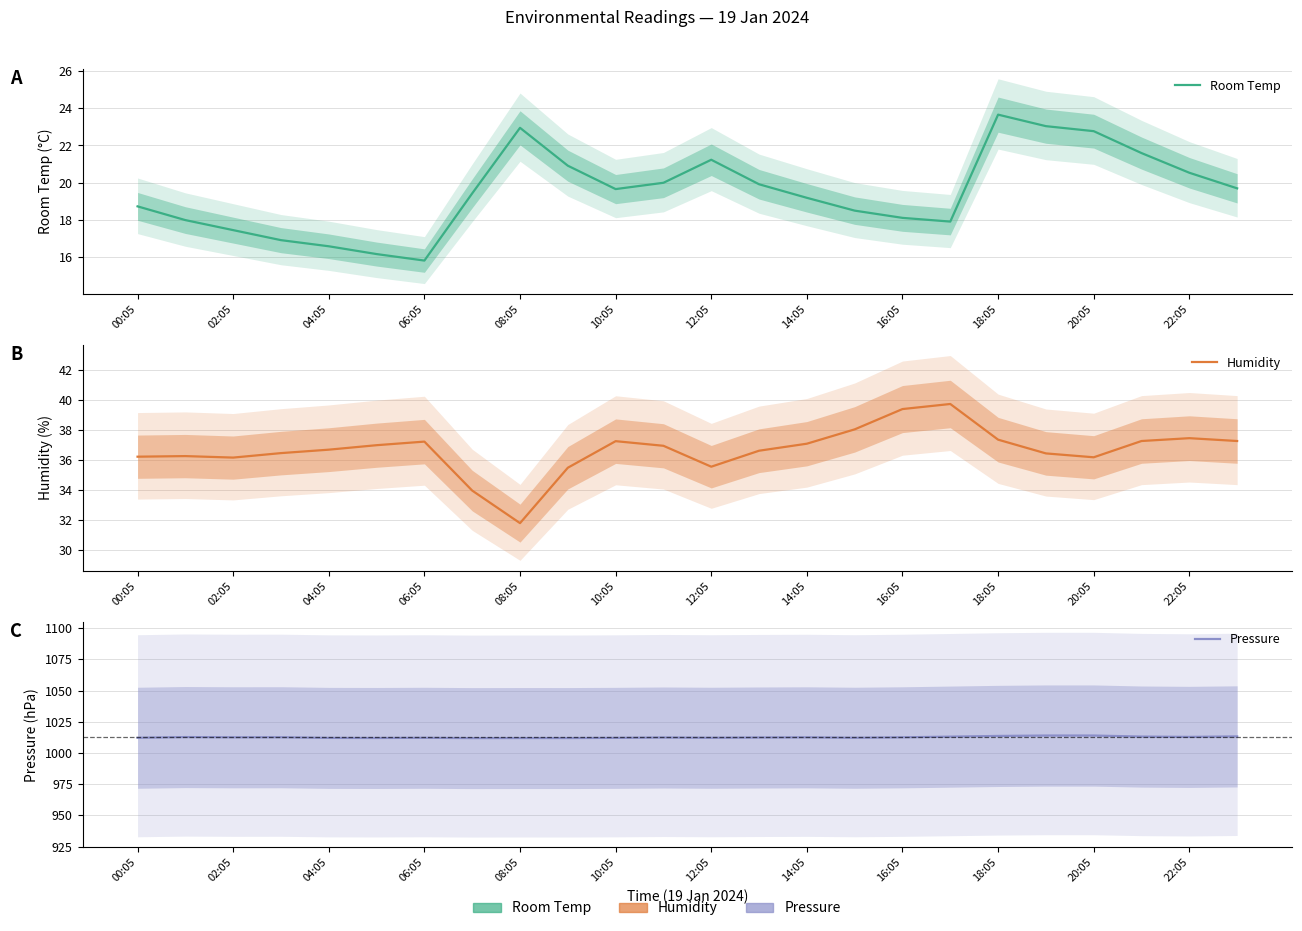

Where is the first local minimum for Pressure?

02:05